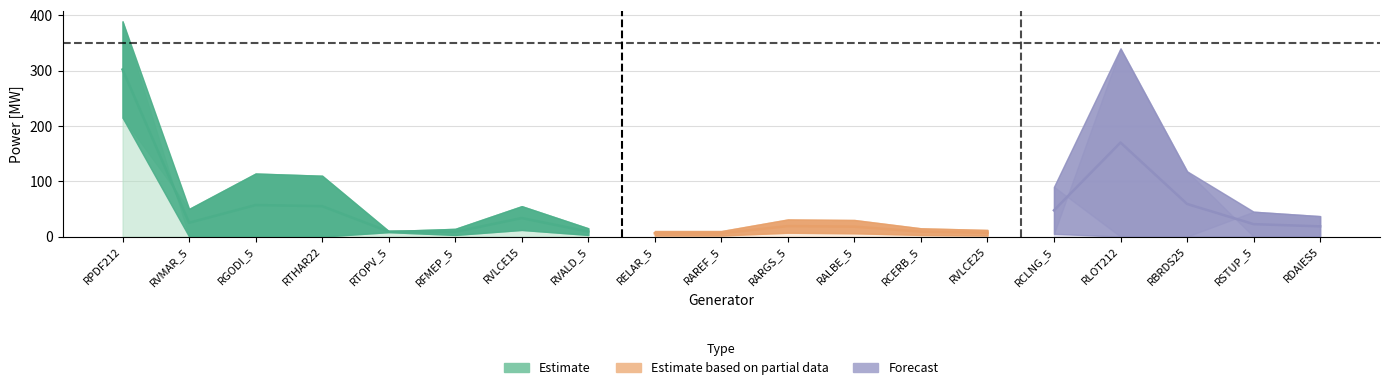

What position from the left is RVLCE25?

14